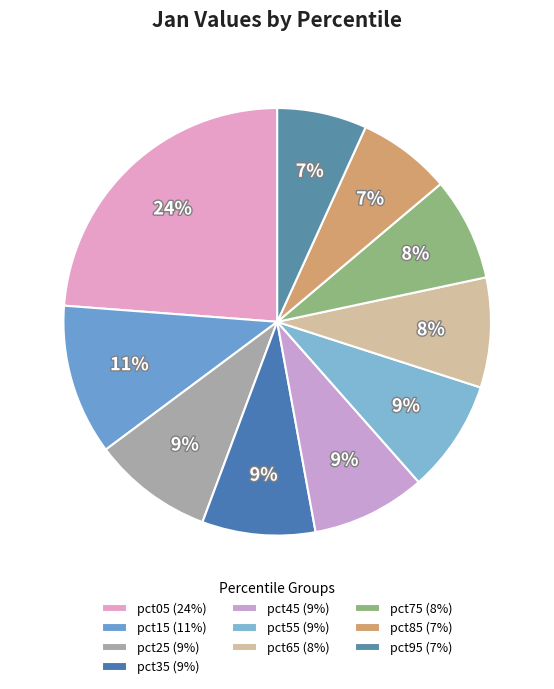

Which has a higher value, pct85 or pct65?

pct65